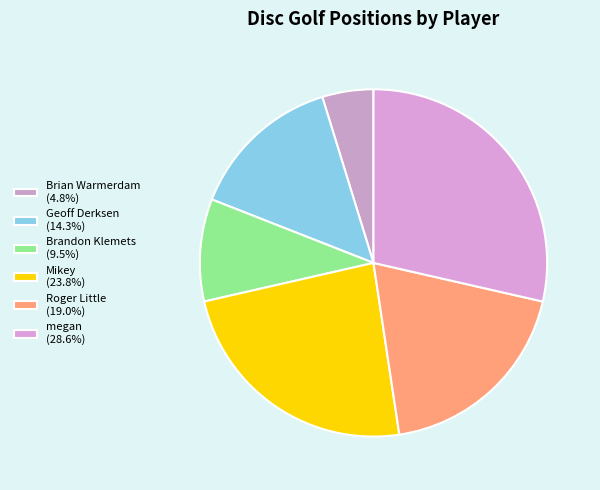

What is the smallest slice in the pie chart?

Brian Warmerdam